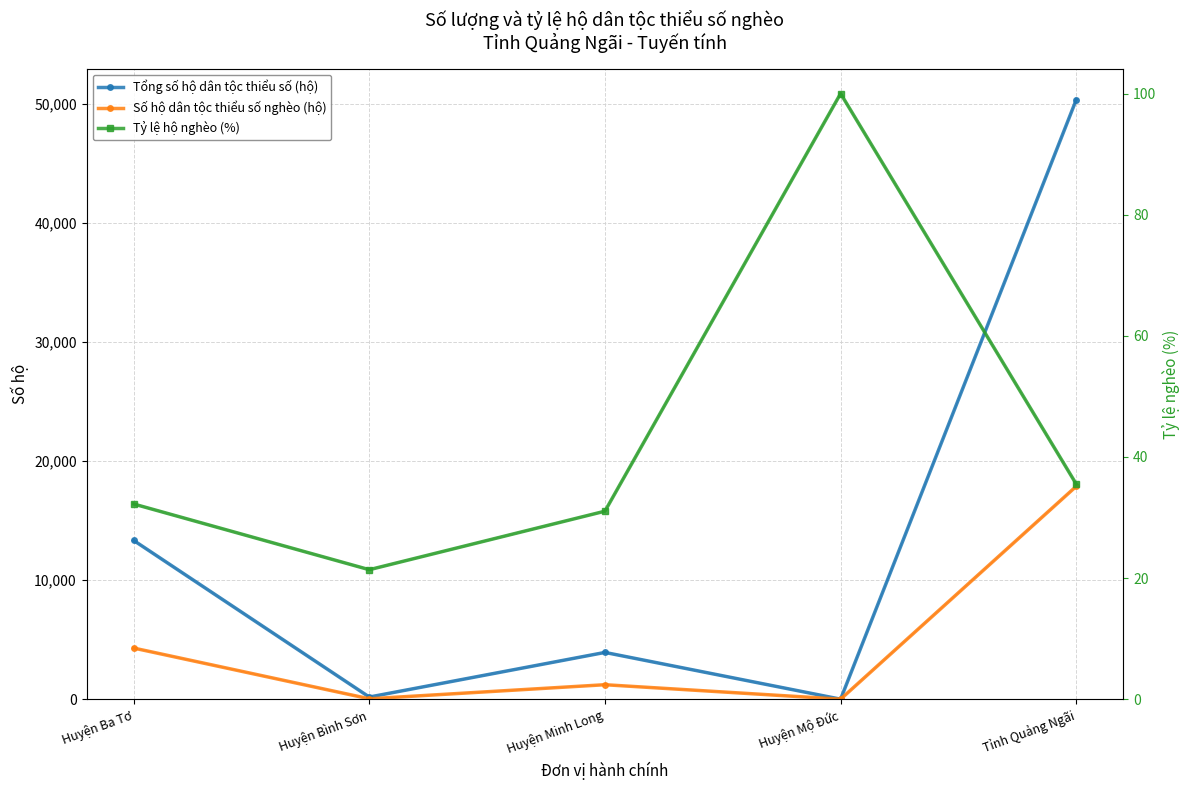

How many lines are shown in the chart?

3